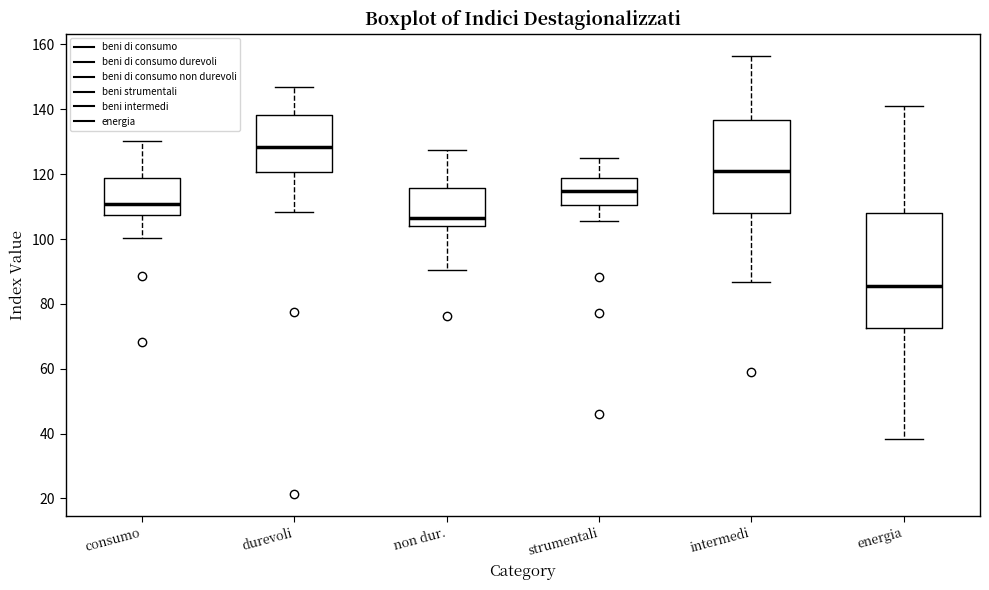

Where is the upper edge of the box for intermedi on the y-axis? The values are not printed on the chart, so give them approximately, as read against the axis.

136